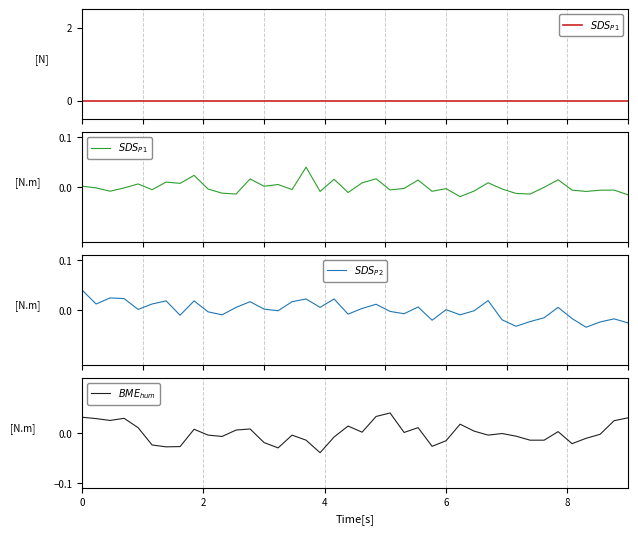

In $SDS_{P2}$, how many points are lower than both neighbors (excluding endpoints)?

12